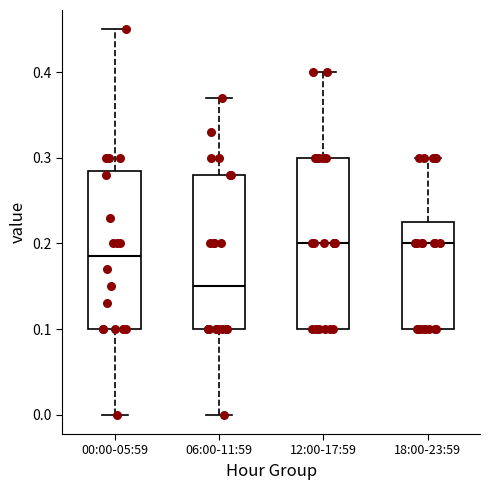

Where is the upper edge of the box for 18:00-23:59 on the y-axis? The values are not printed on the chart, so give them approximately, as read against the axis.

0.23